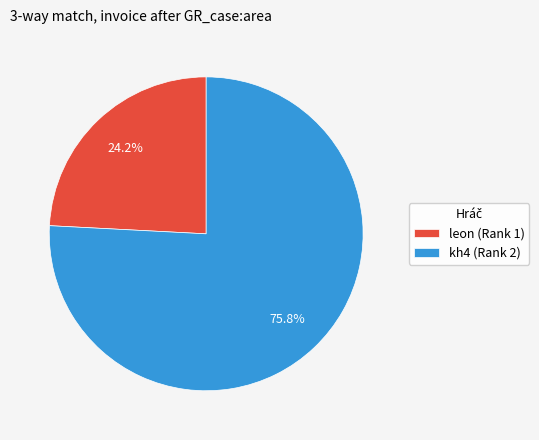

Which category has the smallest portion of the pie?

leon (Rank 1)